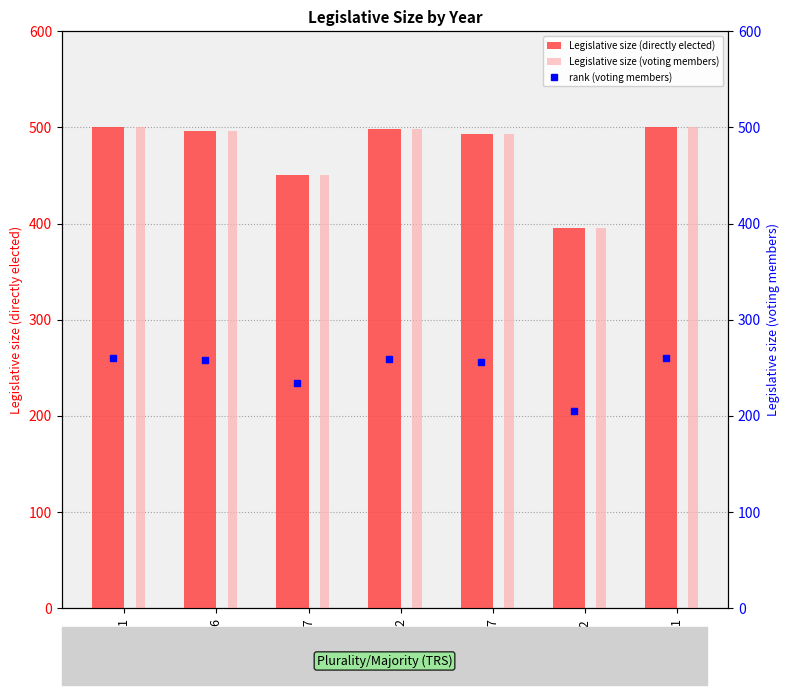

Which label corresponds to the smallest value in the chart?

1992